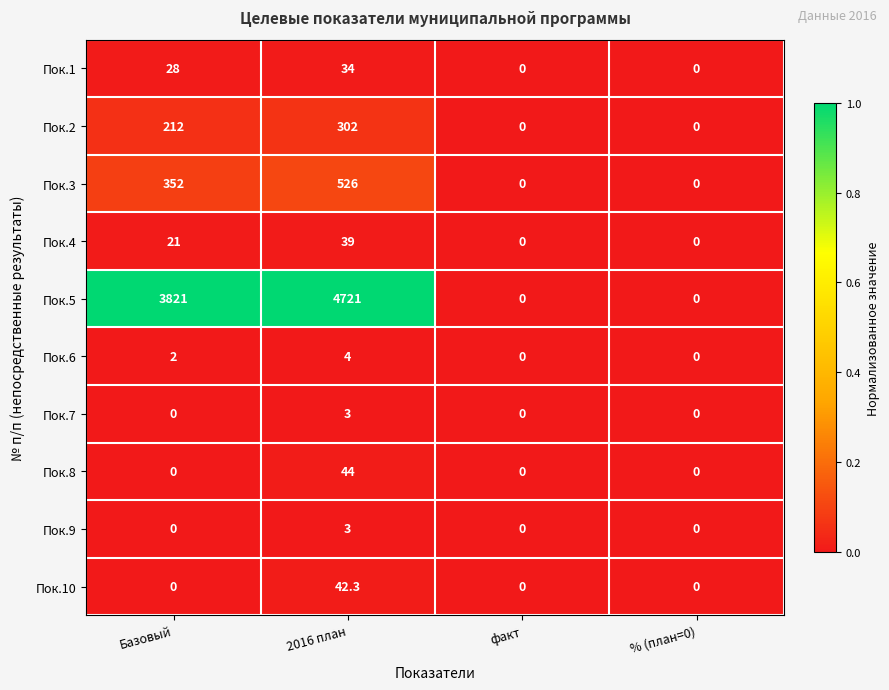

What is the total value across all series at 2016 план?

5718.3